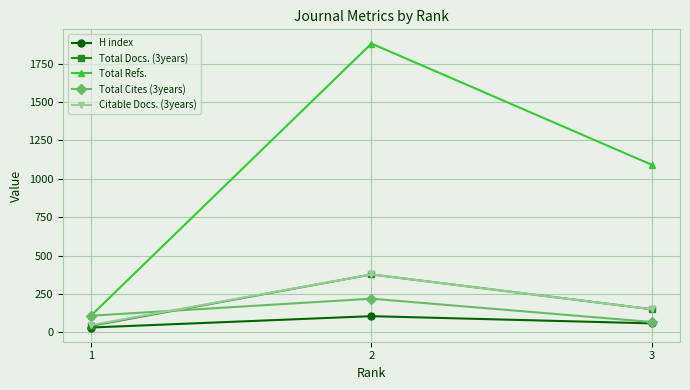

At which label is Total Refs. closest to 995?

3